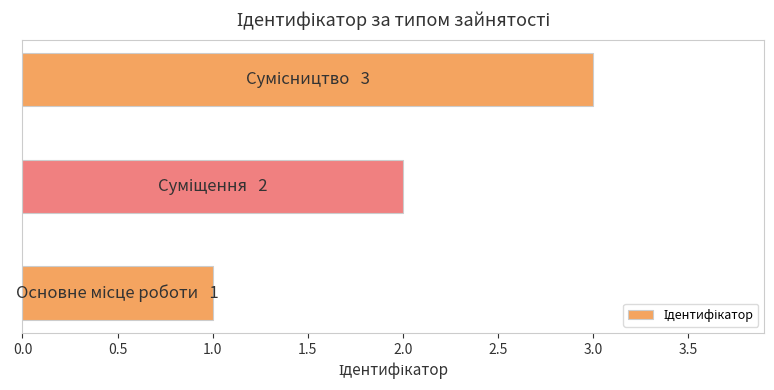

What is the minimum value shown in the chart?

1